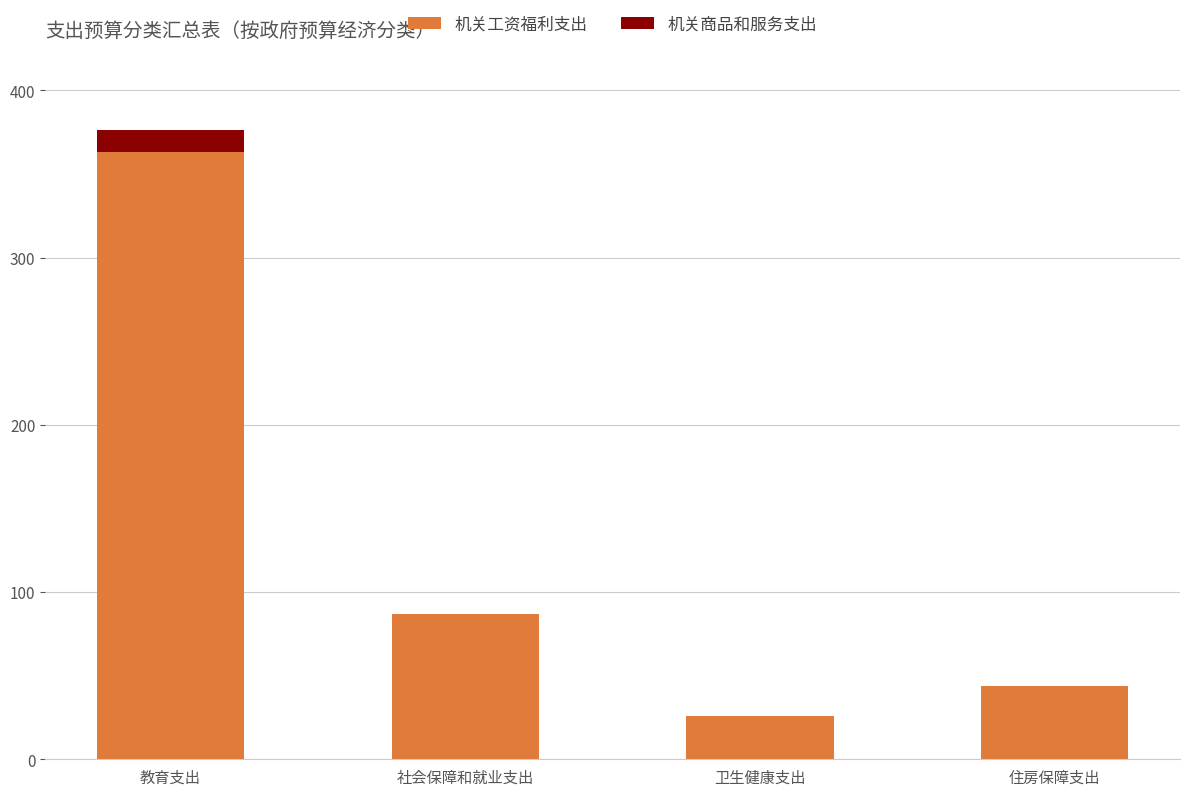

Reading left to right, what are the values for 机关工资福利支出?

教育支出=363.3	社会保障和就业支出=86.7	卫生健康支出=26.2	住房保障支出=43.6